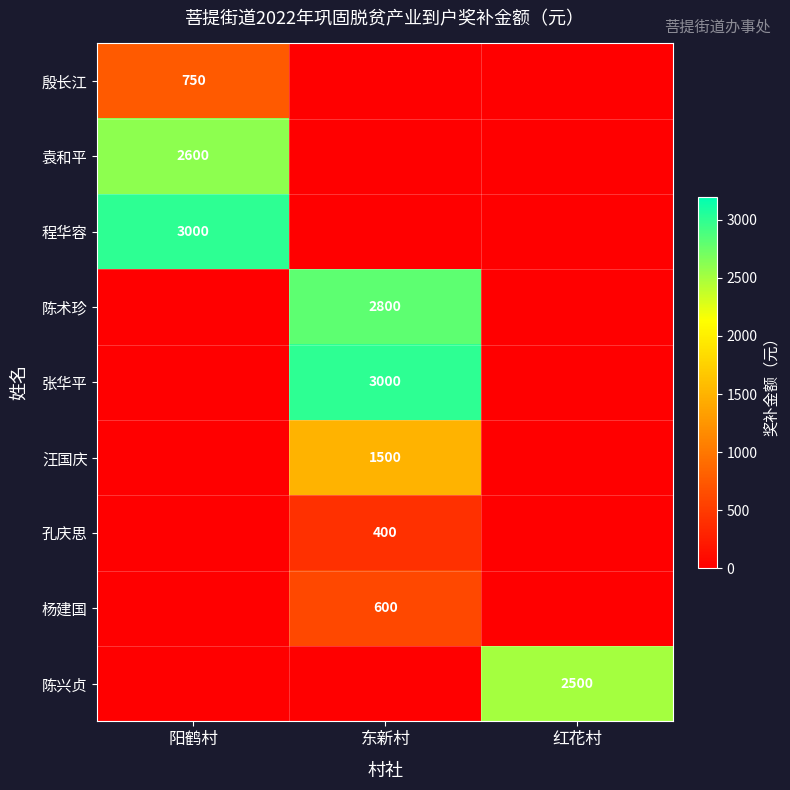

True or false: 殷长江 has a value of 437 at 阳鹤村.

False